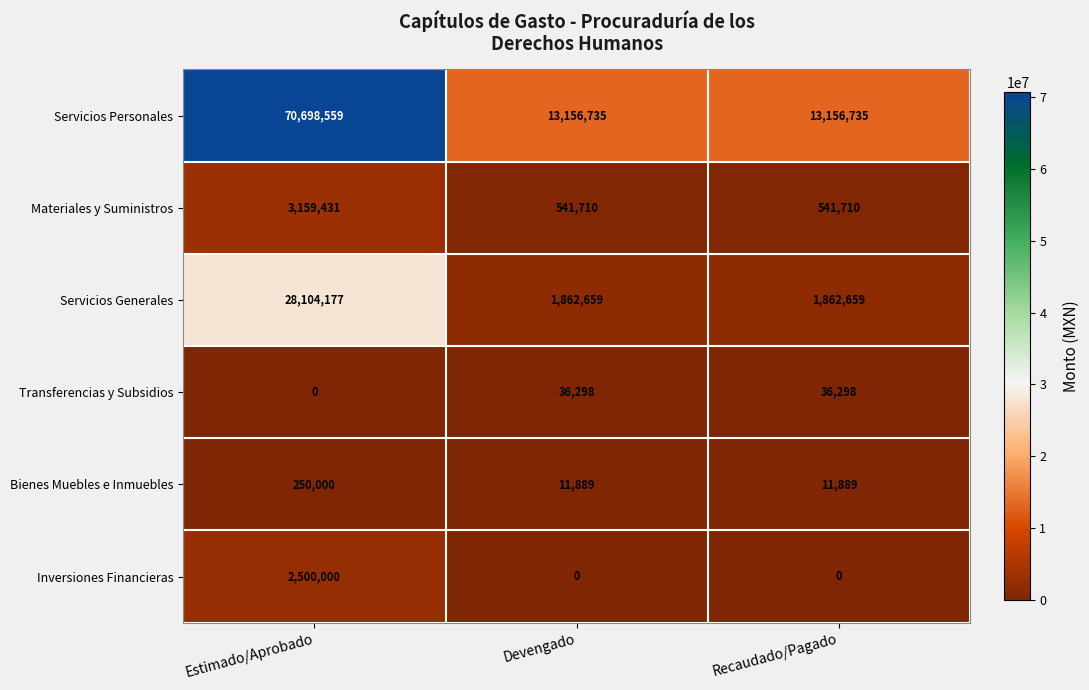

What is the average value of the Materiales y Suministros series?

1414284